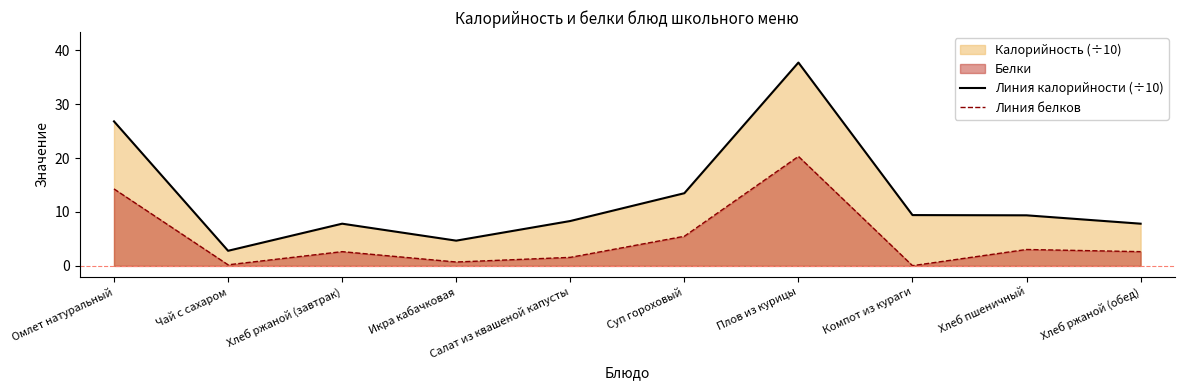

What is the total value across all series at Икра кабачковая?

5.4